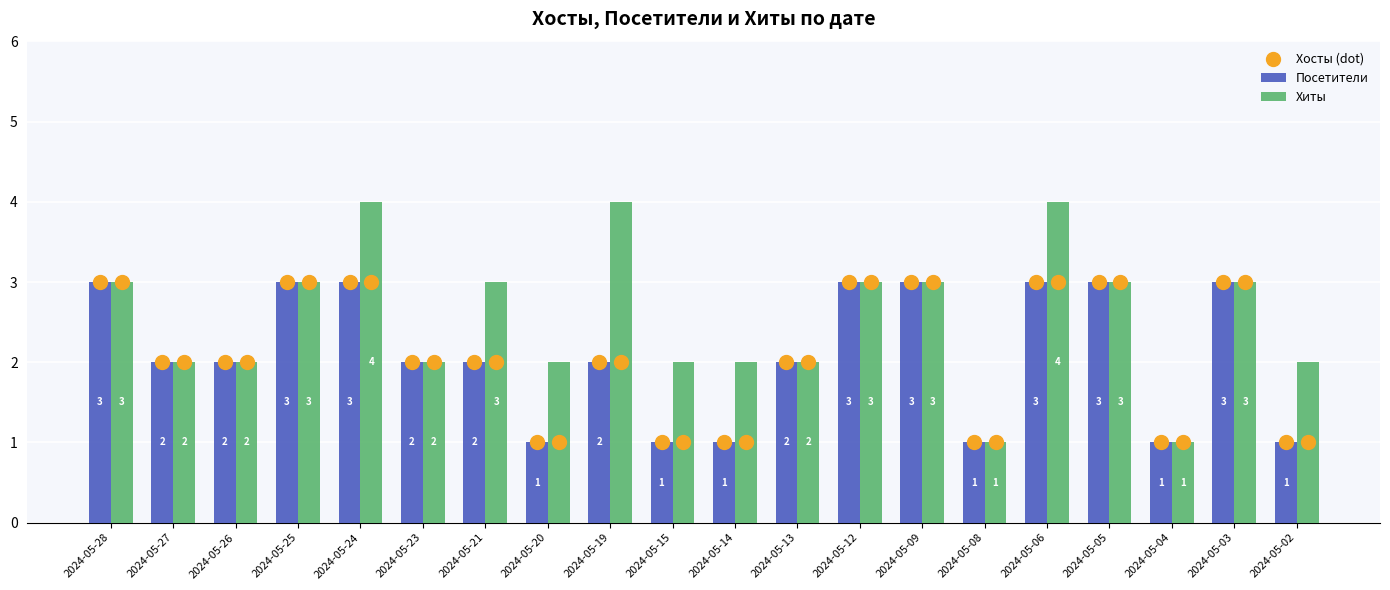

At how many categories does at least one series exceed 2?

10